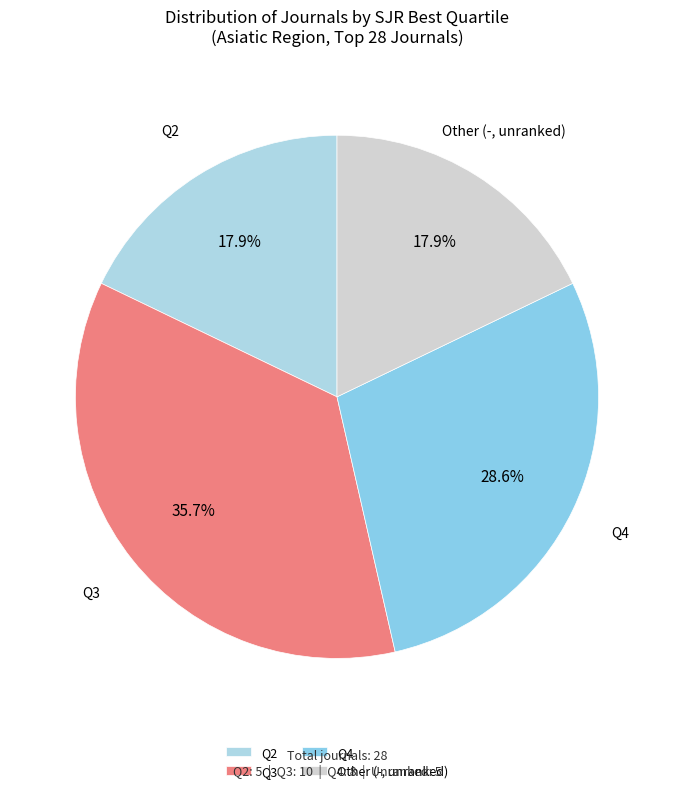

Is there any slice that represents more than half of the pie?

No